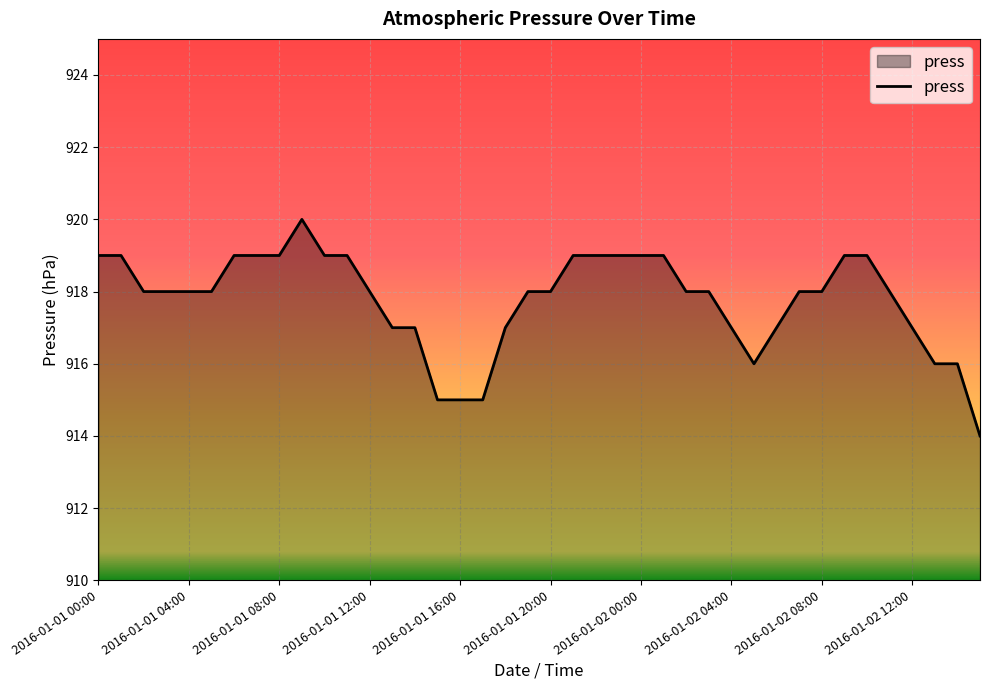

What is the smallest value displayed?

914